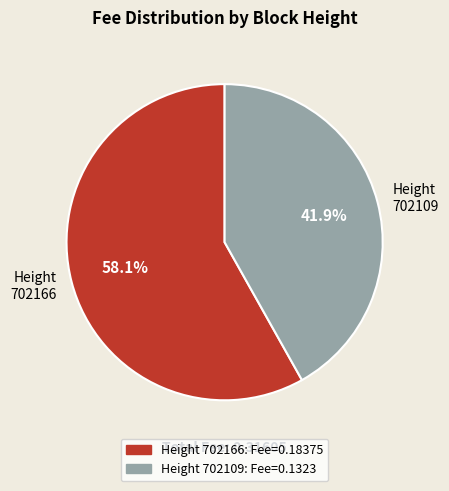

How many segments does this pie chart have?

2